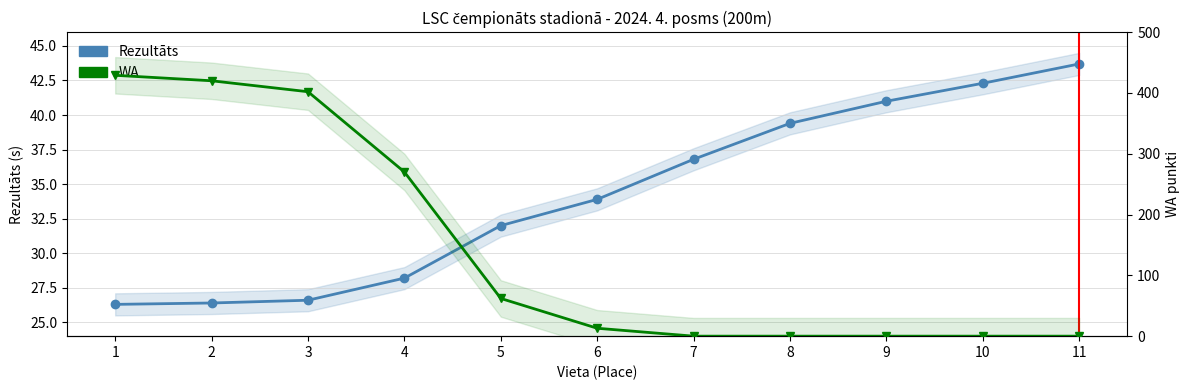

True or false: Rezultāts and WA cross at least once.

True